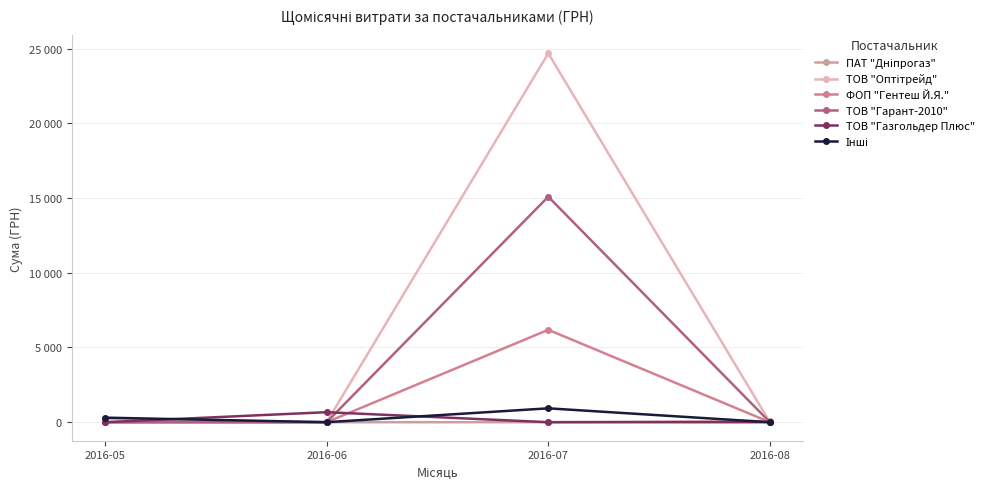

Which category has the highest value across all series?

2016-07